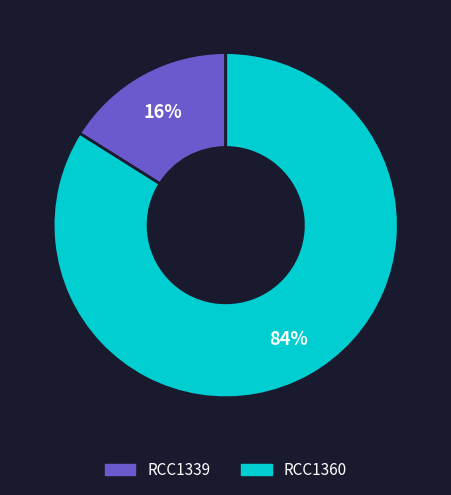

Rank the categories by value from lowest to highest.

RCC1339, RCC1360